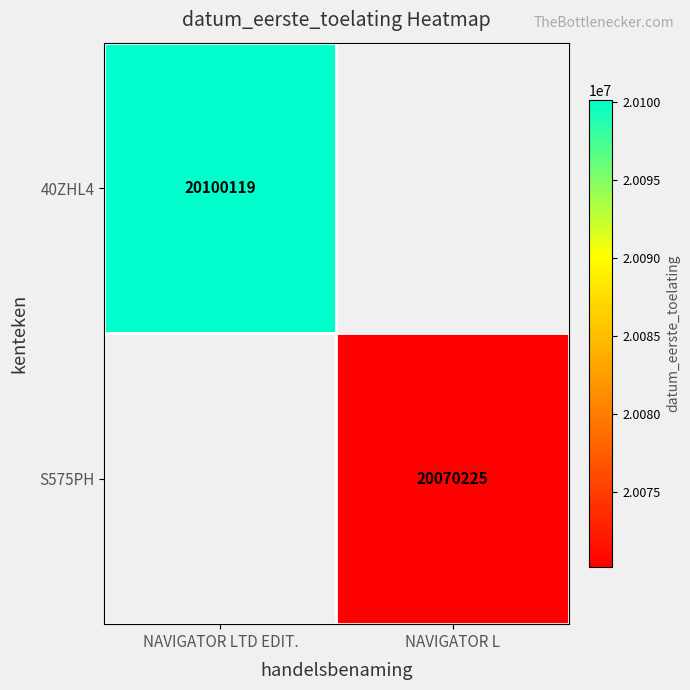

Count the number of data series in this chart.

2